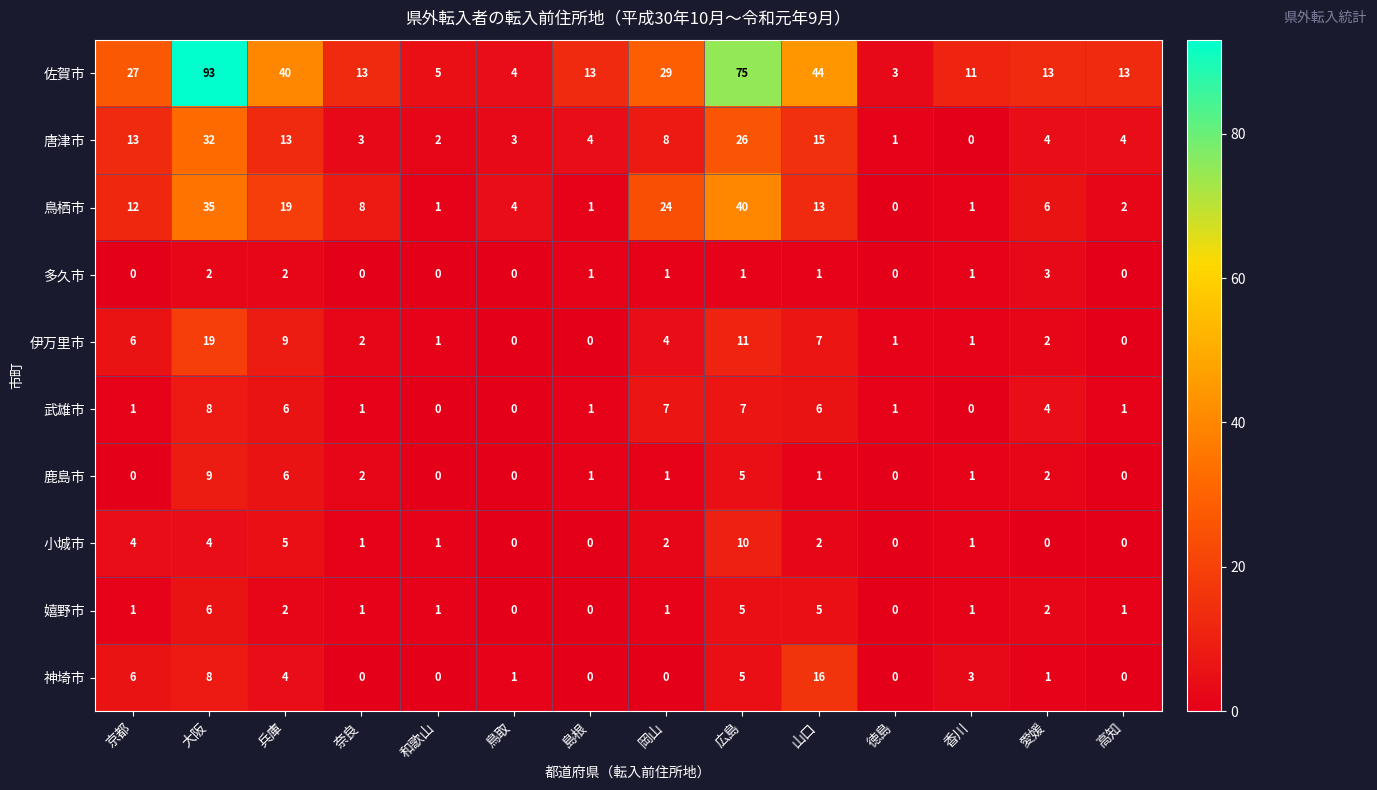

At which category is the sum across all series the highest?

大阪